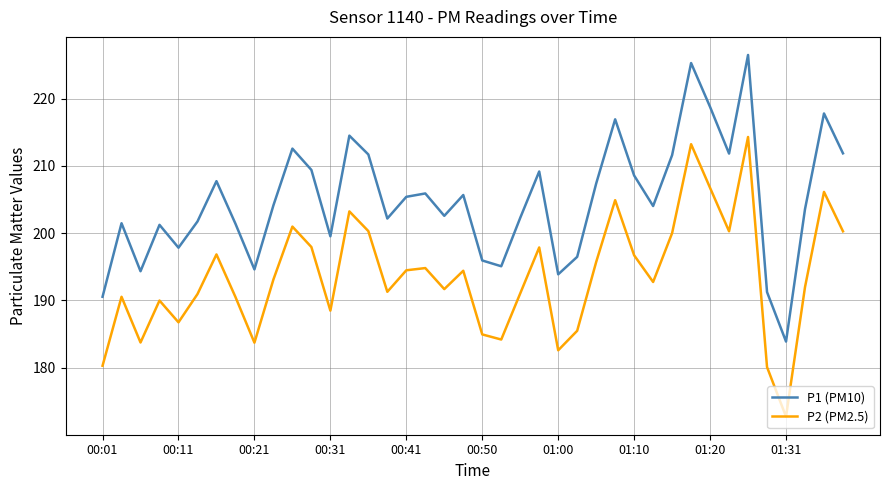

True or false: P2 (PM2.5) and P1 (PM10) cross at least once.

False